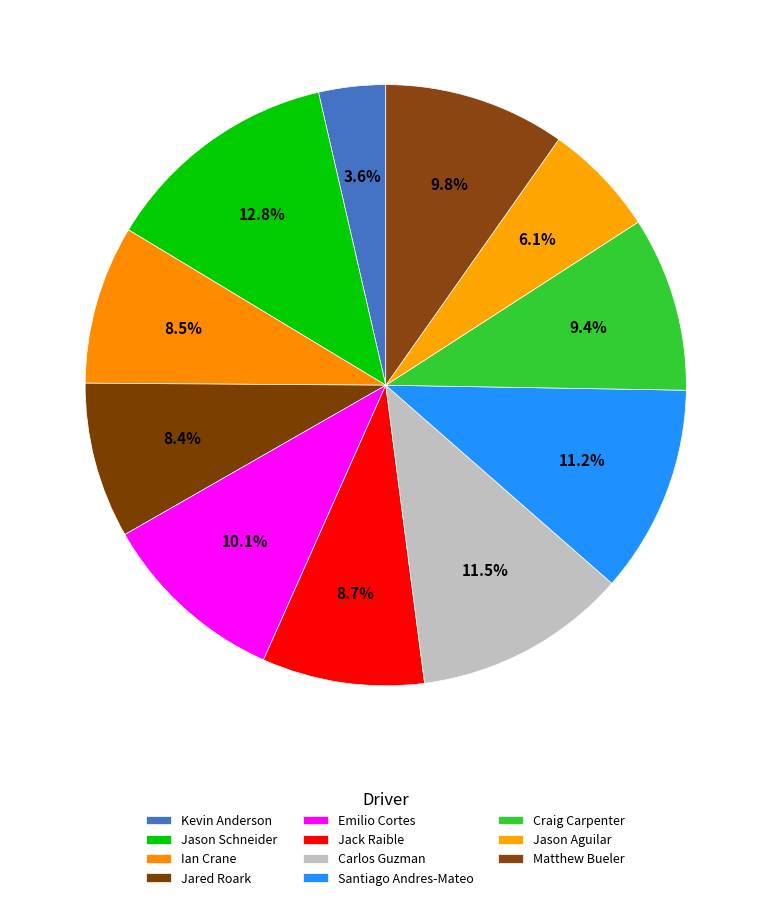

Does any single category account for the majority?

No